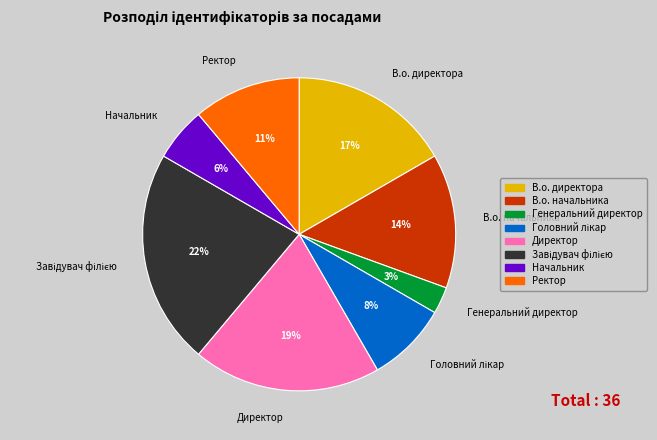

What is the smallest slice in the pie chart?

Генеральний директор